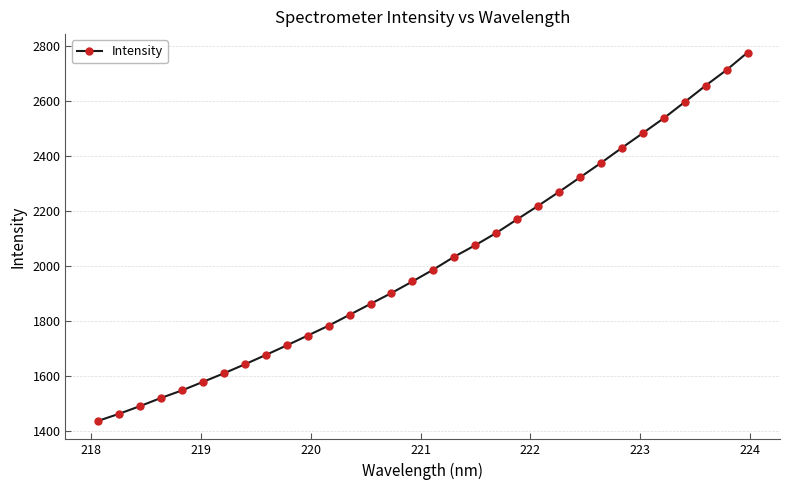

Reading right to left, what are all the values shown in this chart?

2776.8	2713.4	2656.7	2597.0	2538.1	2484.0	2430.4	2375.7	2323.1	2270.6	2219.7	2170.8	2121.1	2076.6	2034.9	1988.1	1944.8	1902.9	1863.2	1823.5	1784.1	1748.0	1712.3	1677.4	1643.6	1610.7	1579.6	1548.6	1521.2	1491.5	1463.6	1437.9